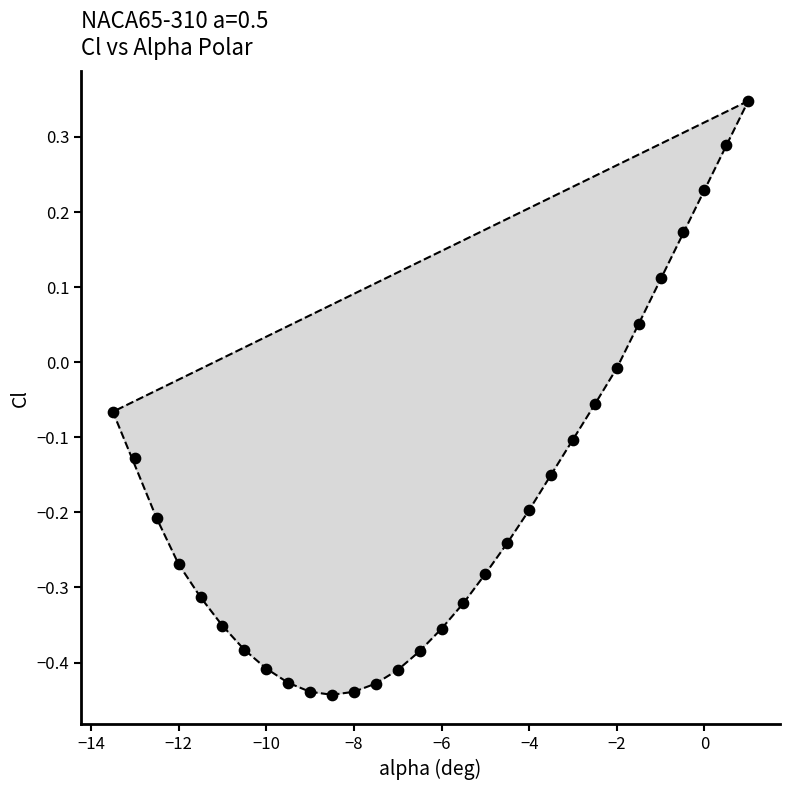

What is the range of Y values (max minus min)?

0.8